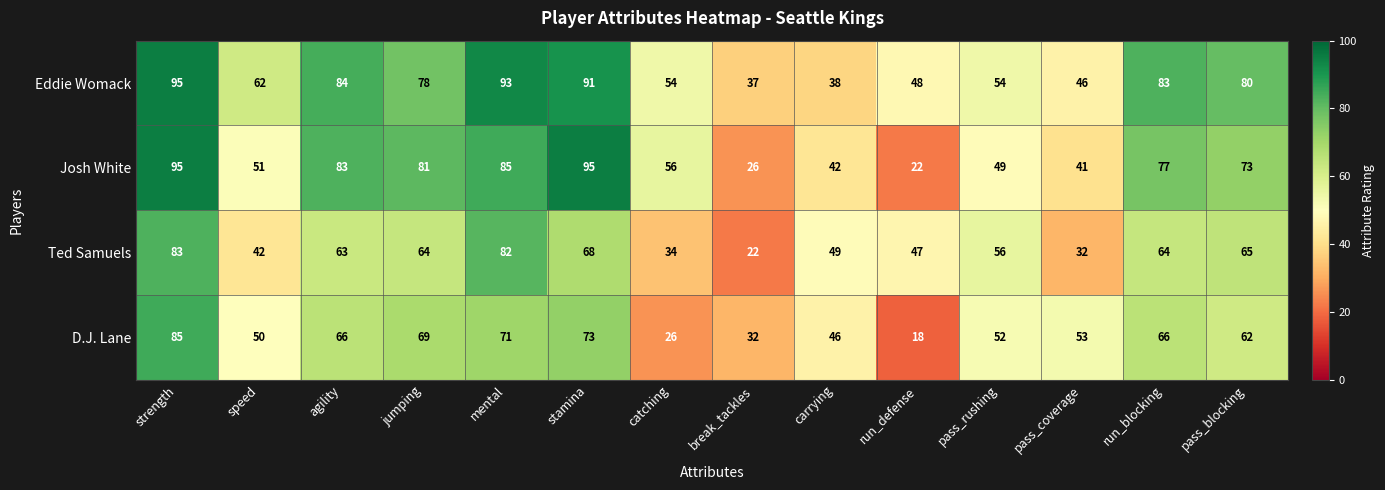

Is the value of Eddie Womack at pass_rushing greater than the value of Josh White at agility?

No